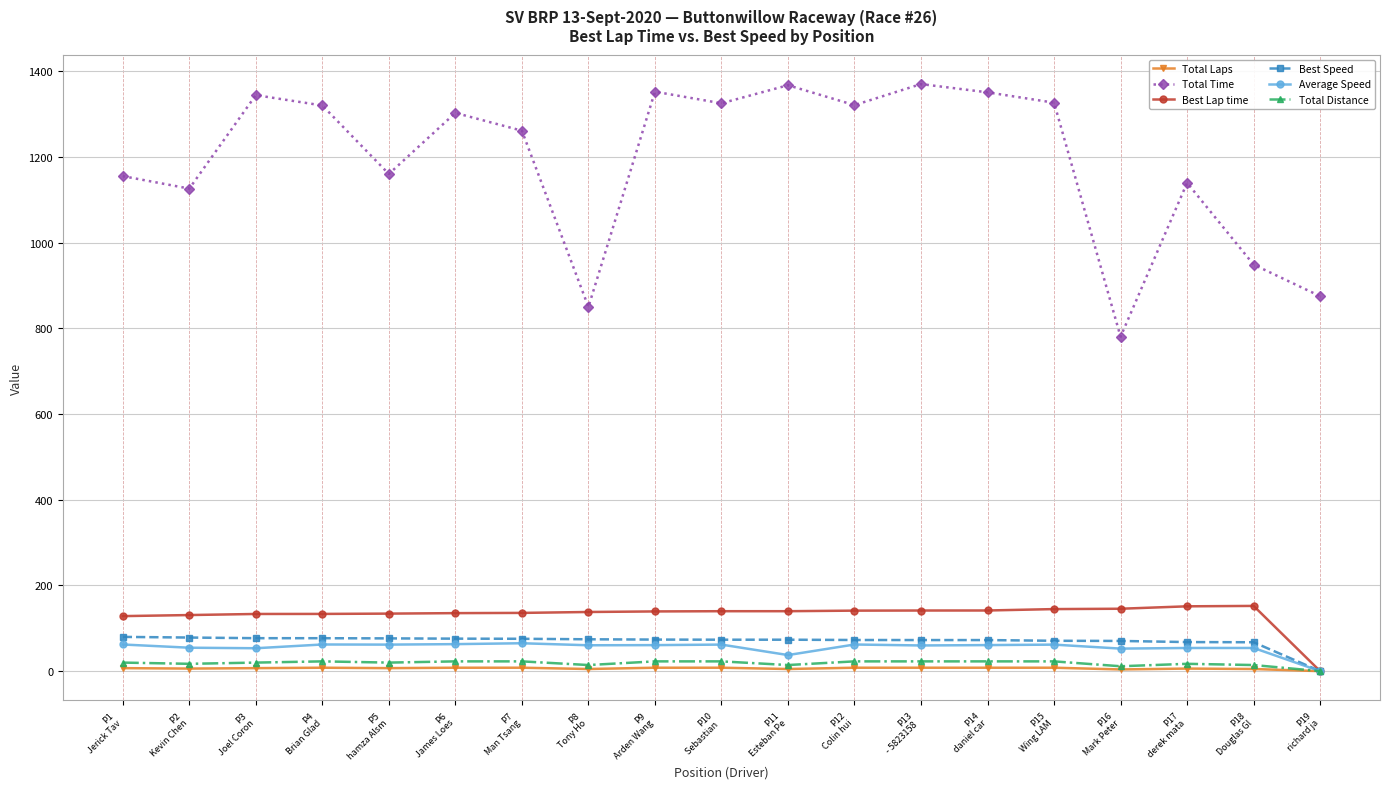

Which series has the widest spread of values?

Total Time